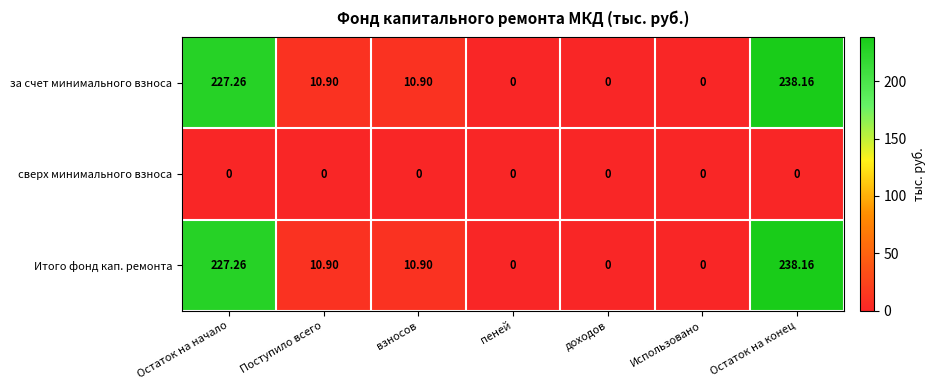

At which category does the chart reach its peak across all series?

Остаток на конец